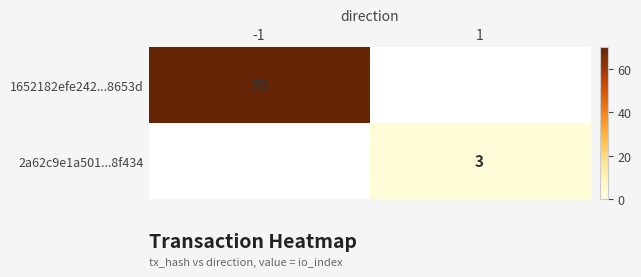

The 1652182efe242...8653d series shows 70 at -1. True or false?

True